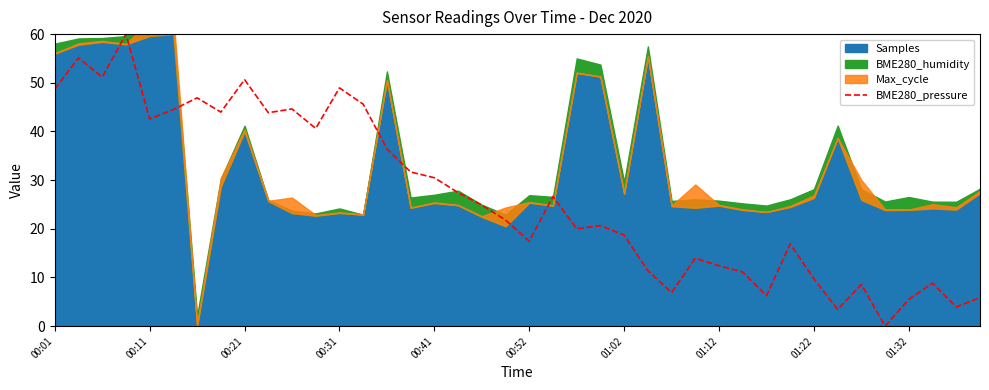

How many interior local peaks (higher than both neighbors) does the data have?

12